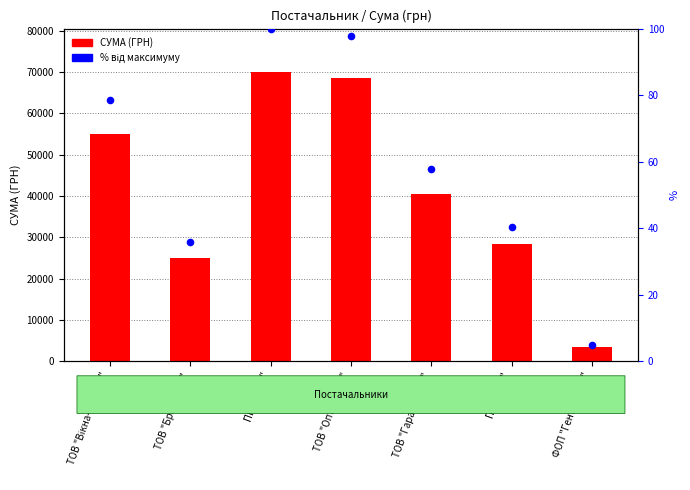

Which series contains the lowest Y value?

% від максимуму